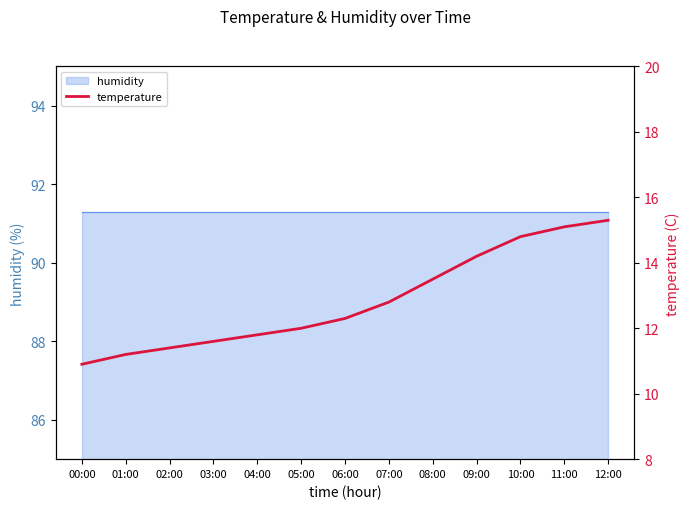

What is the average value?

12.8